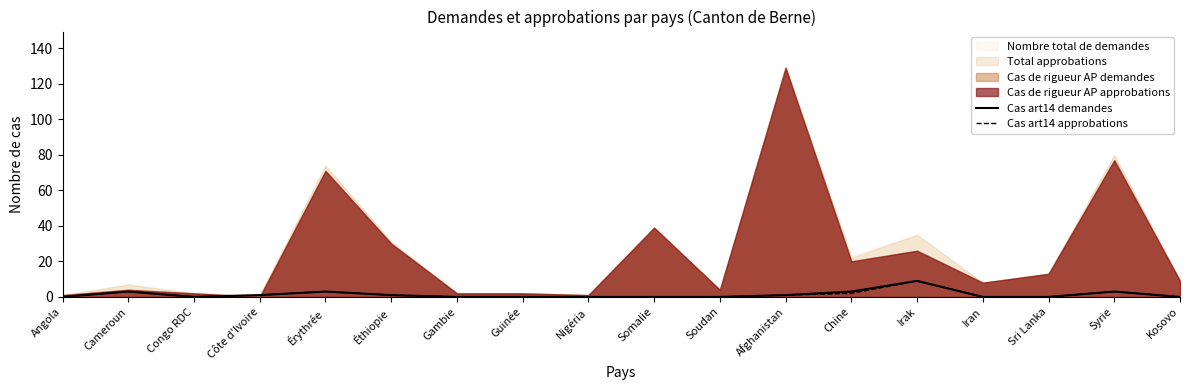

At which category does Cas art14 demandes reach its first local valley?

Congo RDC